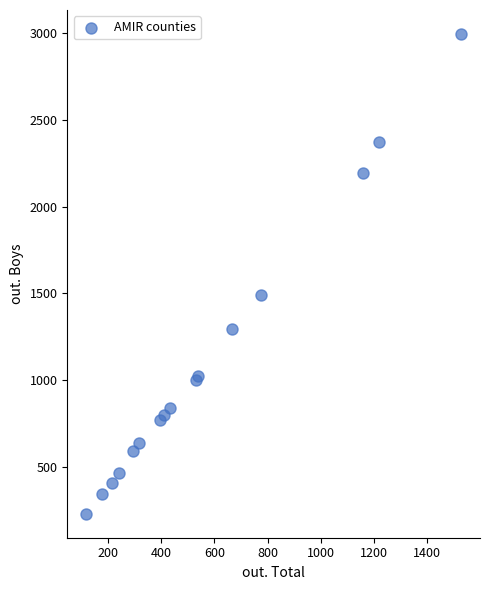

What Y value in the scatter plot is closest to 1612?

1488